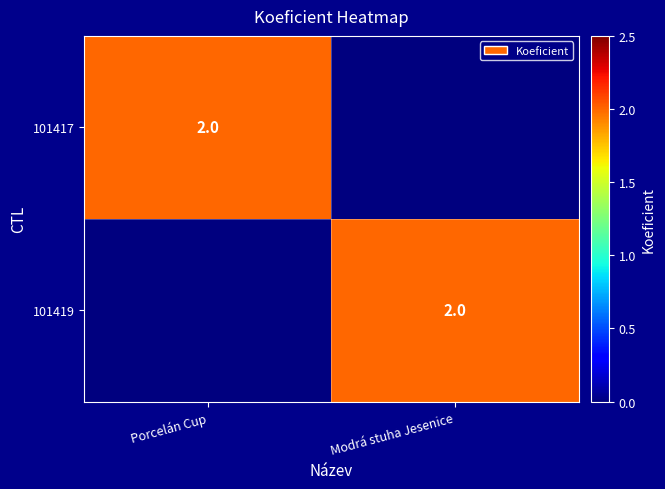

The 101419 series shows 2 at Modrá stuha Jesenice. True or false?

True